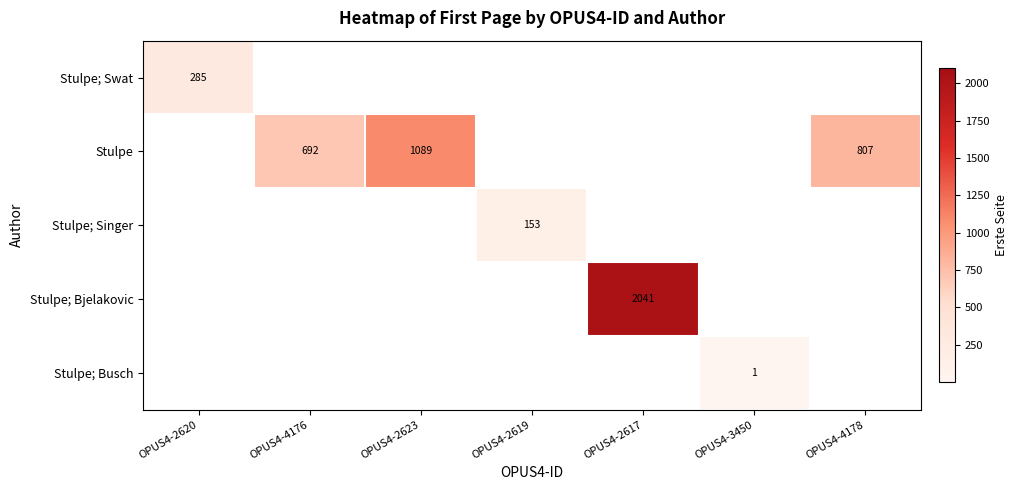

What is the sum of the Stulpe values at OPUS4-4176 and OPUS4-4178?

1499